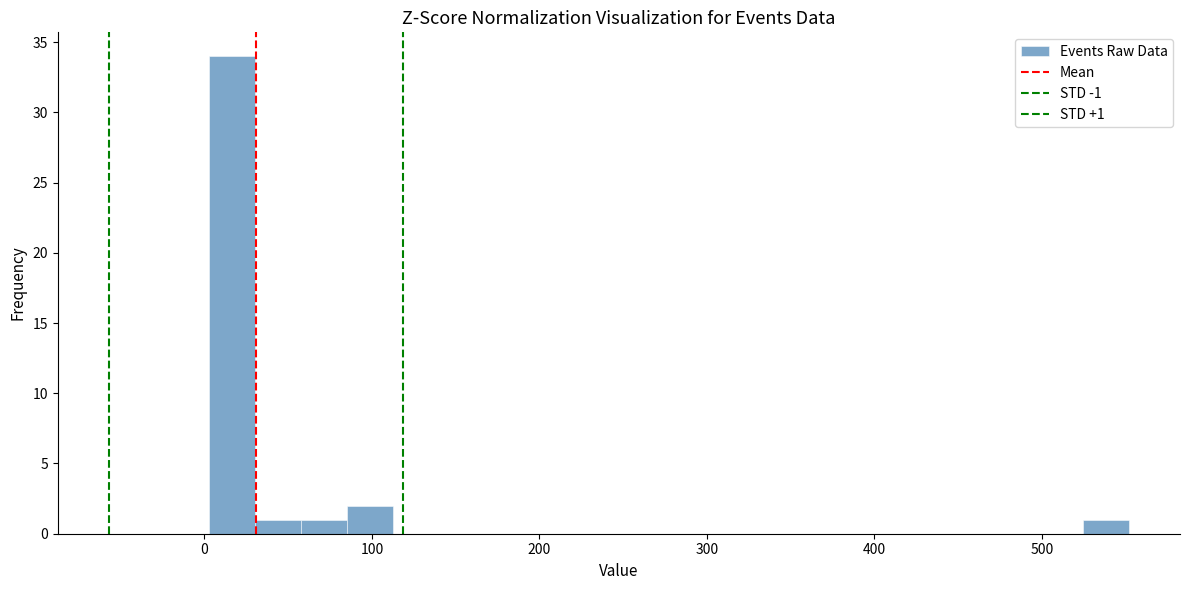

Around what value on the x-axis is the tallest bar? Give the approximate position of its centre, as read against the axis.

20